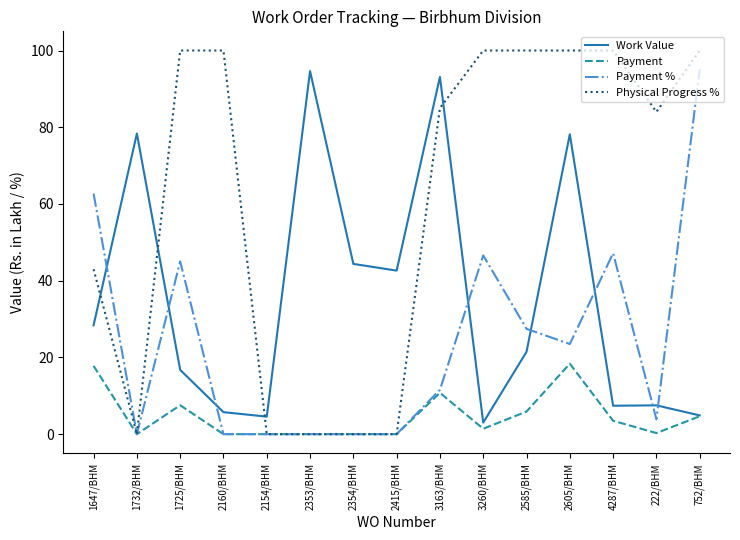

Which series has the largest total across all categories?

Physical Progress %